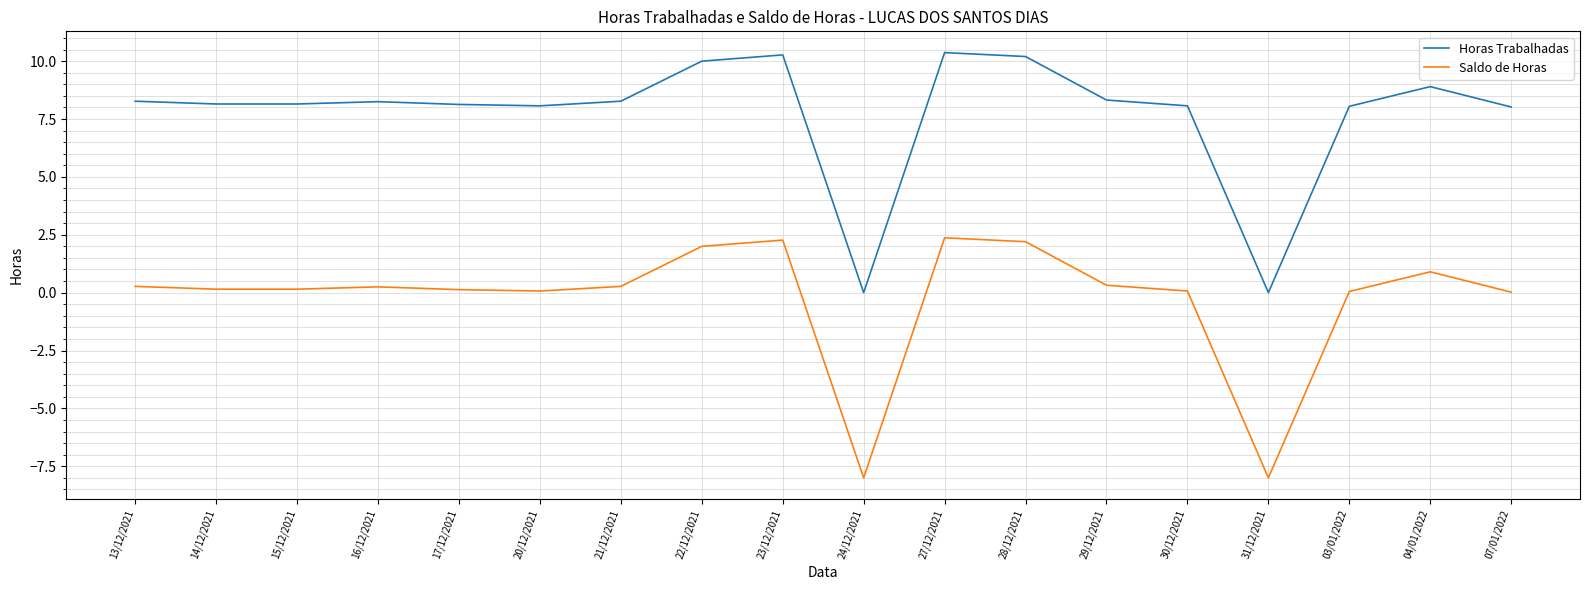

Is the value of Saldo de Horas at 03/01/2022 greater than the value of Horas Trabalhadas at 07/01/2022?

No